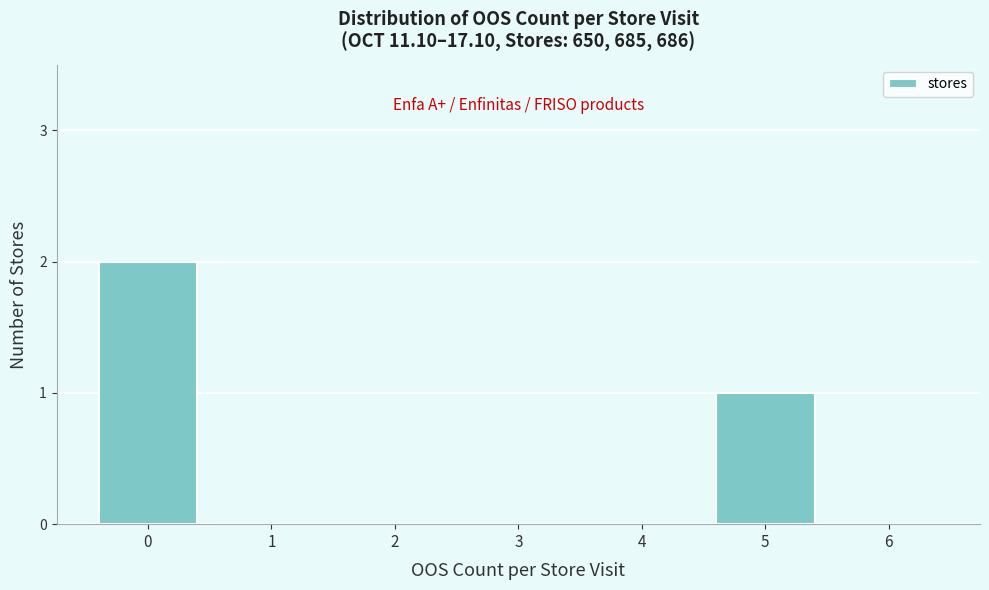

Reading left to right, transcribe all the data shown in this chart.

0=2	1=0	2=0	3=0	4=0	5=1	6=0